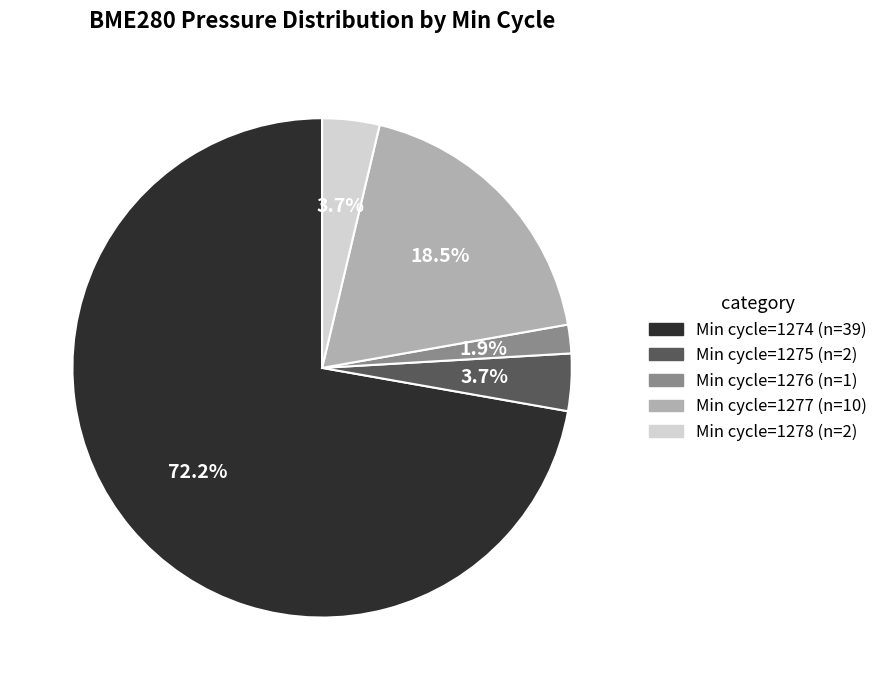

Is there a majority slice in this chart?

Yes